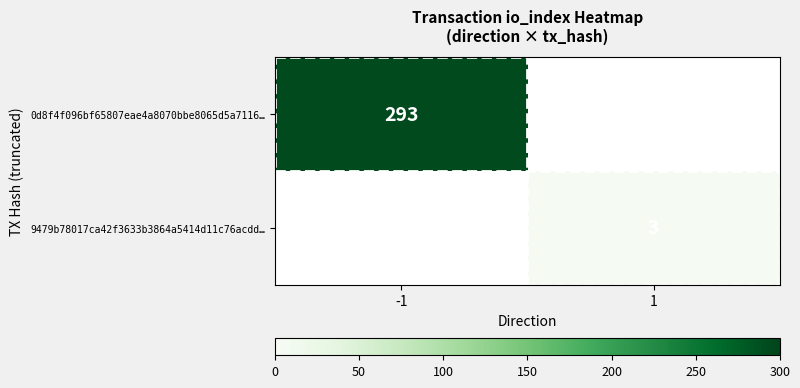

The value of 0d8f4f096bf65807eae4a8070bbe8065d5a7116… at -1 is 293. True or false?

True